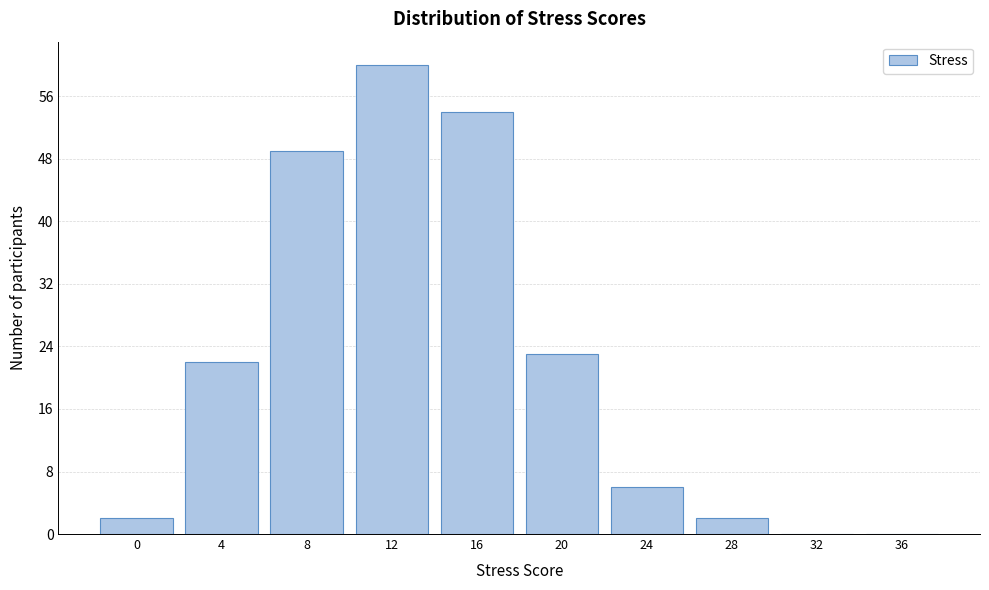

Reading left to right, transcribe all the data shown in this chart.

0=2	4=22	8=49	12=60	16=54	20=23	24=6	28=2	32=0	36=0